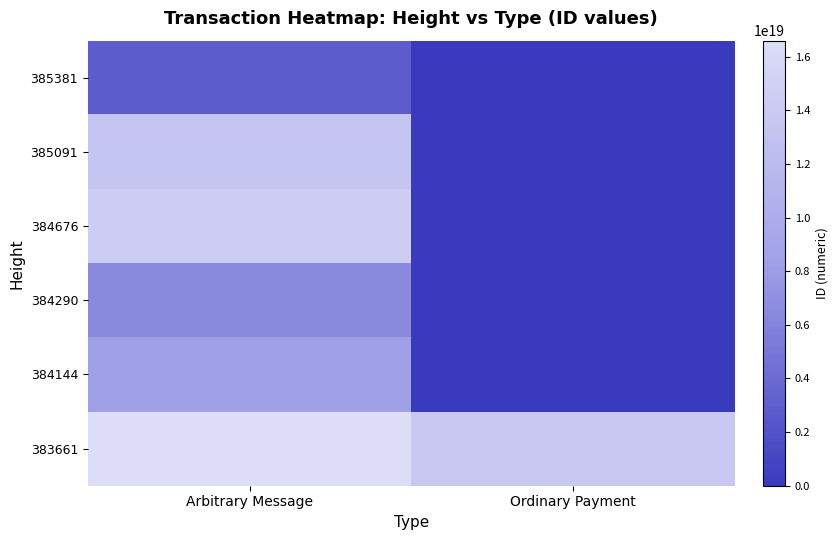

What is the total value across all series at Arbitrary Message?

62056118047429083136